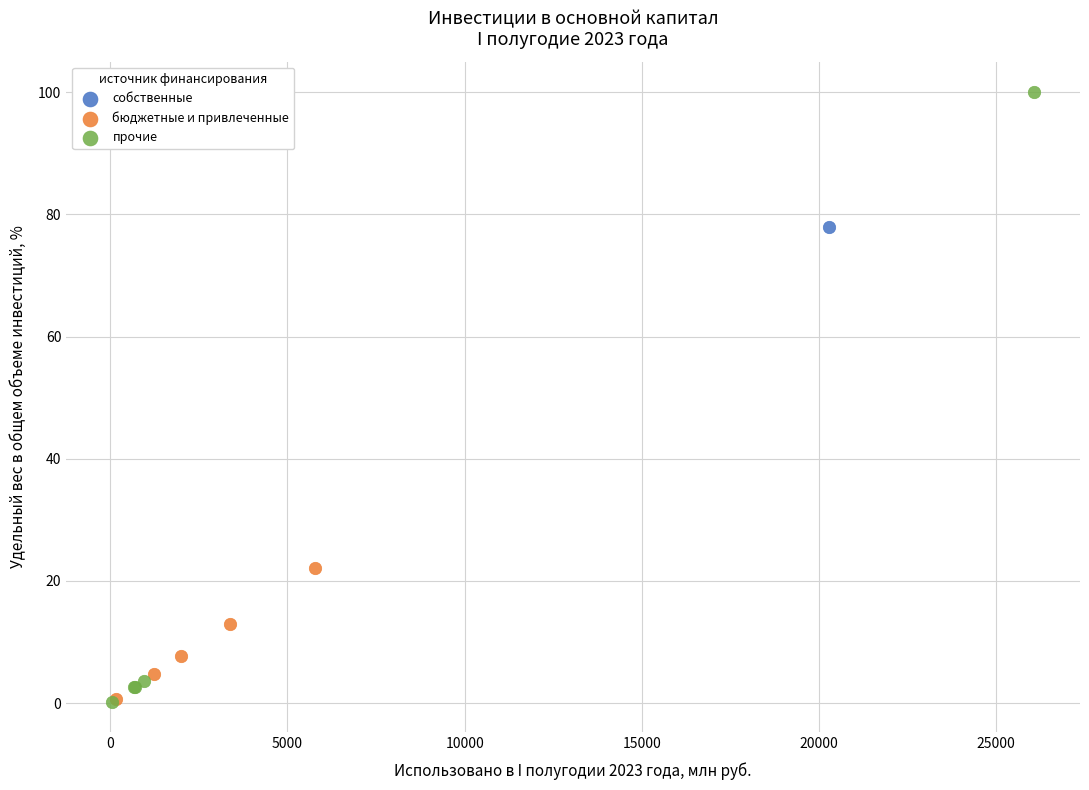

What are all the series names shown in the legend?

собственные, бюджетные и привлеченные, прочие